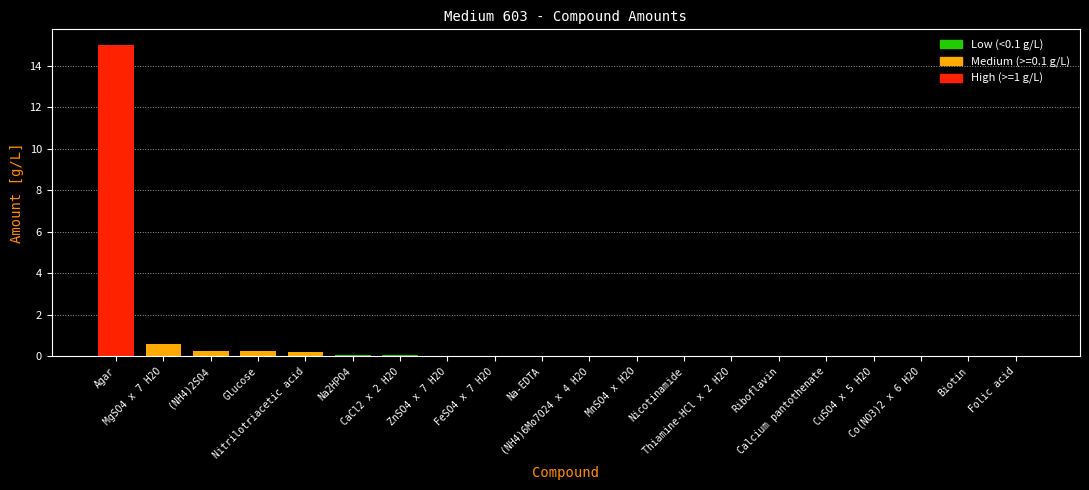

What is the greatest value displayed?

15.0